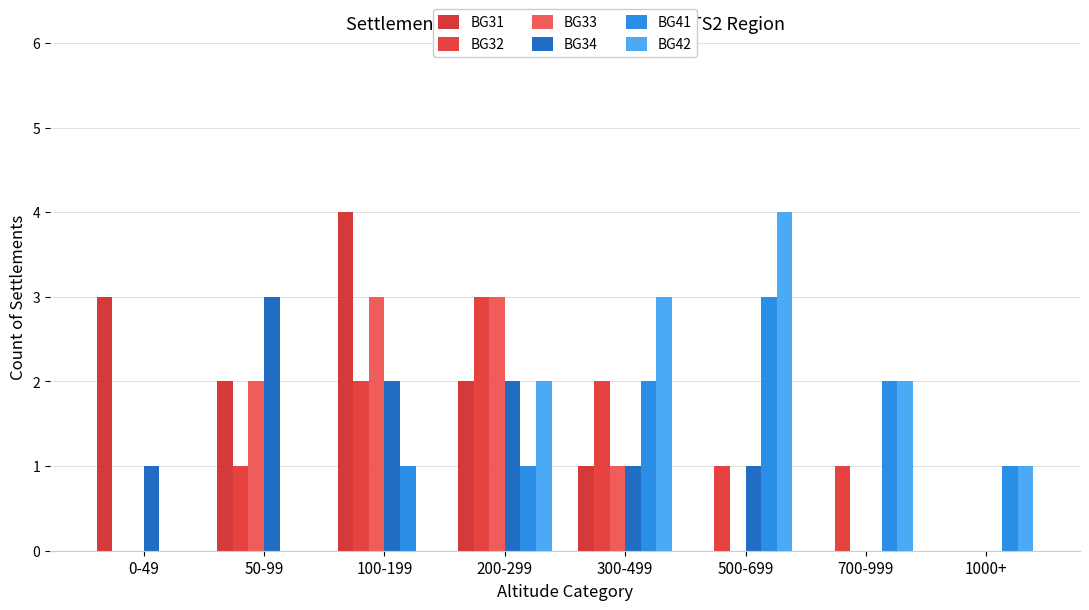

What is the average value of the BG33 series?

1